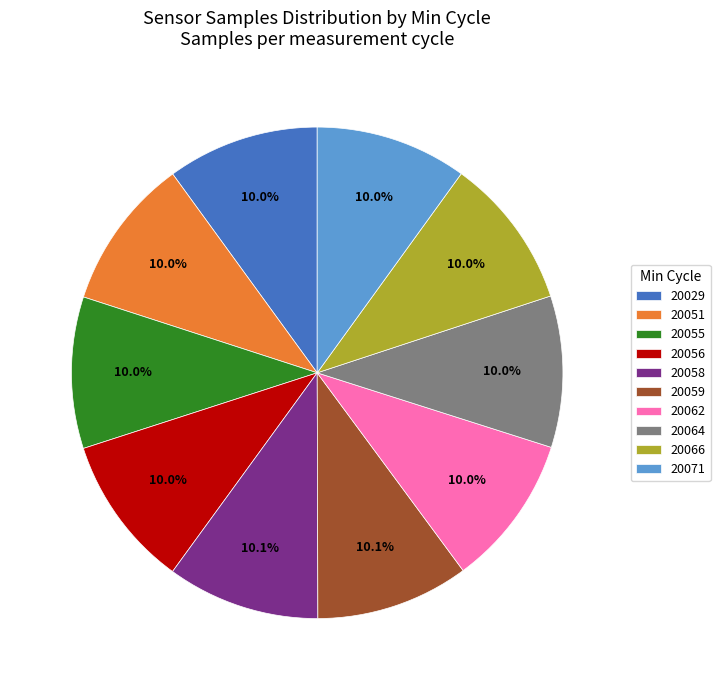

Approximately how many times larger is the value at 20029 compared to 20051?

1.0